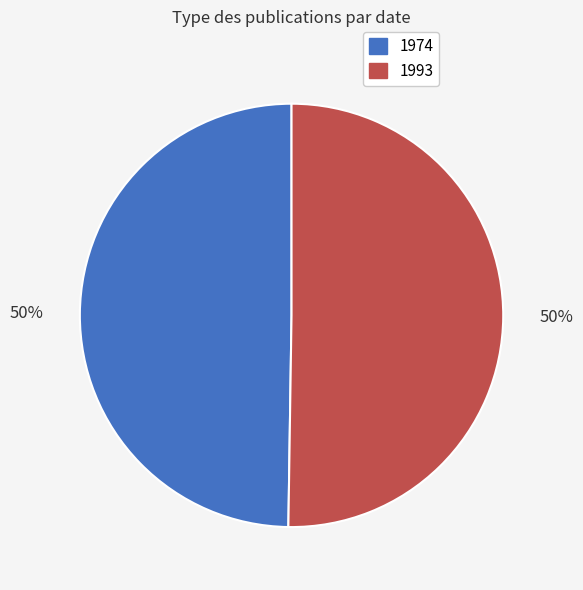

Is it true that 1974 is 42% of the pie?

False